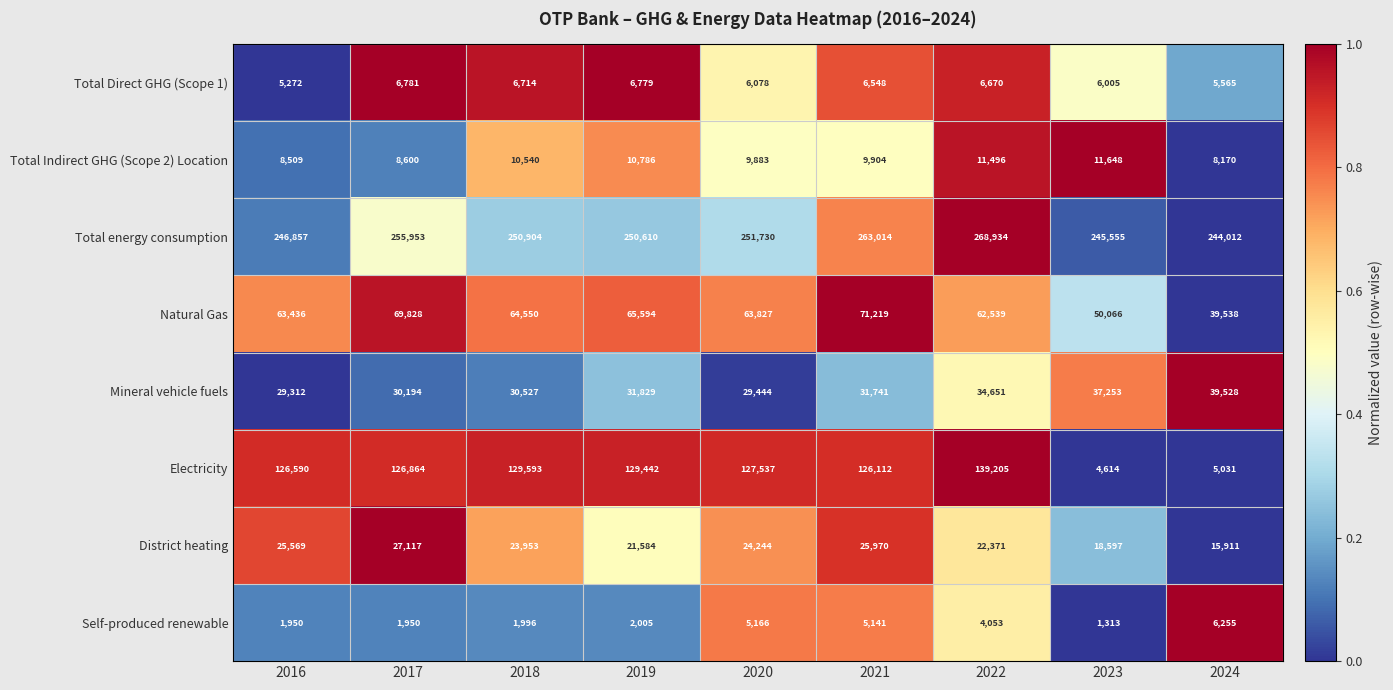

List the series in order of their peak value, highest first.

Total energy consumption, Electricity, Natural Gas, Mineral vehicle fuels, District heating, Total Indirect GHG (Scope 2) Location, Total Direct GHG (Scope 1), Self-produced renewable